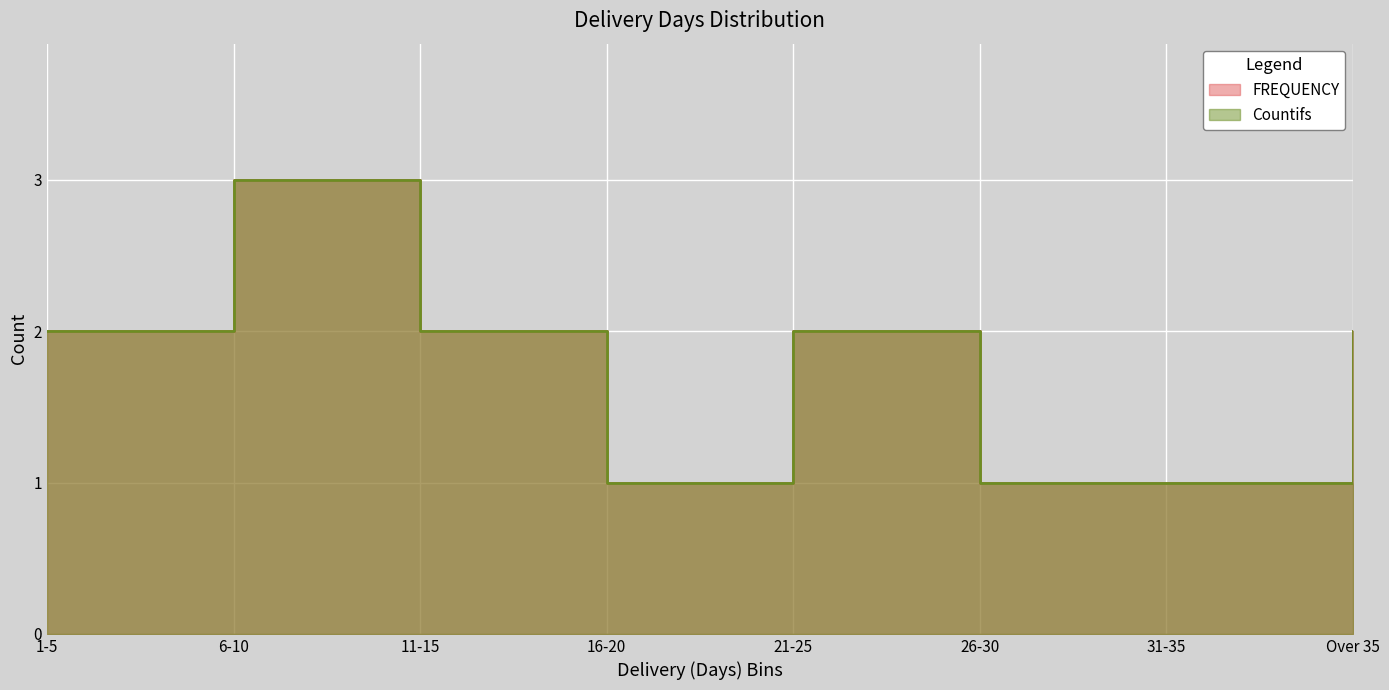

What is the value of the FREQUENCY point at the 1st from the left?

2